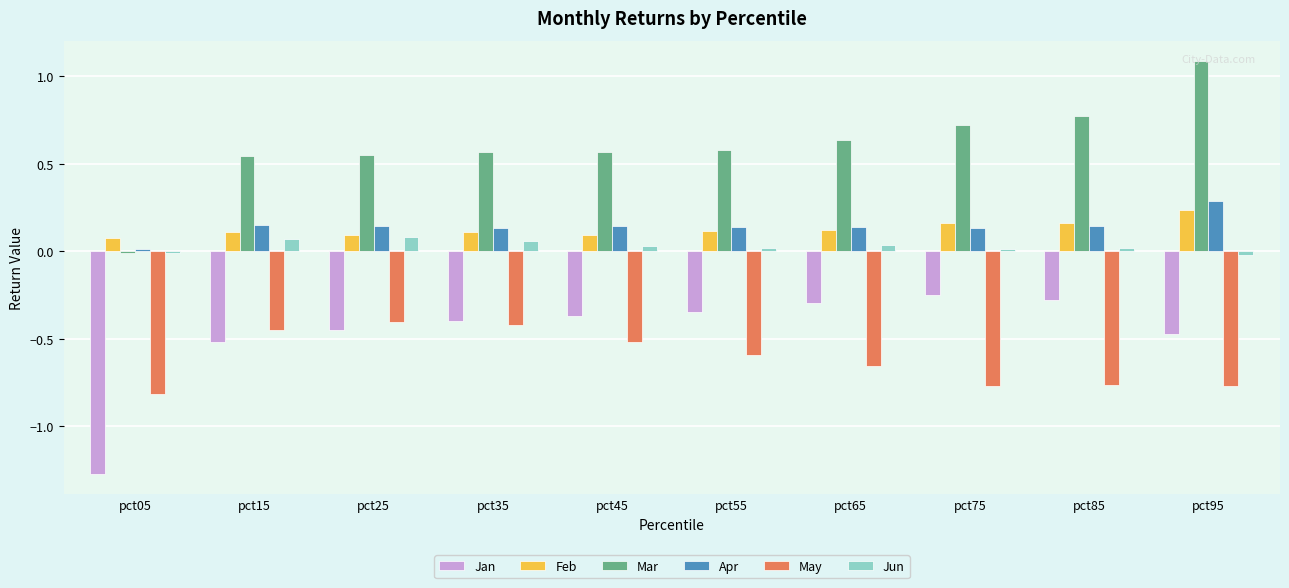

At which label does Mar first exceed 0?

pct15